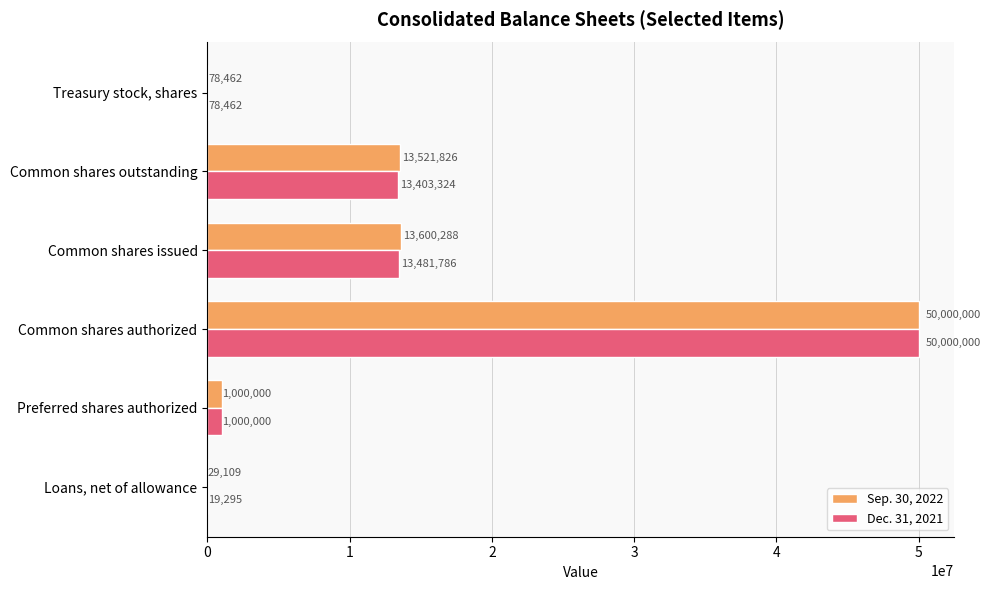

Is it true that Dec. 31, 2021 equals 20380529 at Common shares issued?

False